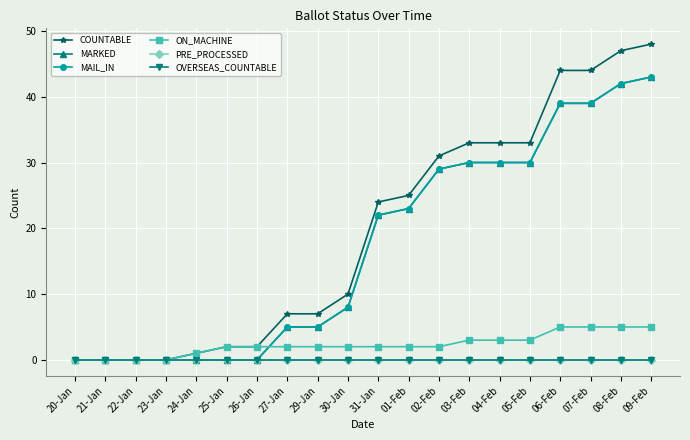

The value of MARKED at 23-Jan is 15. True or false?

False